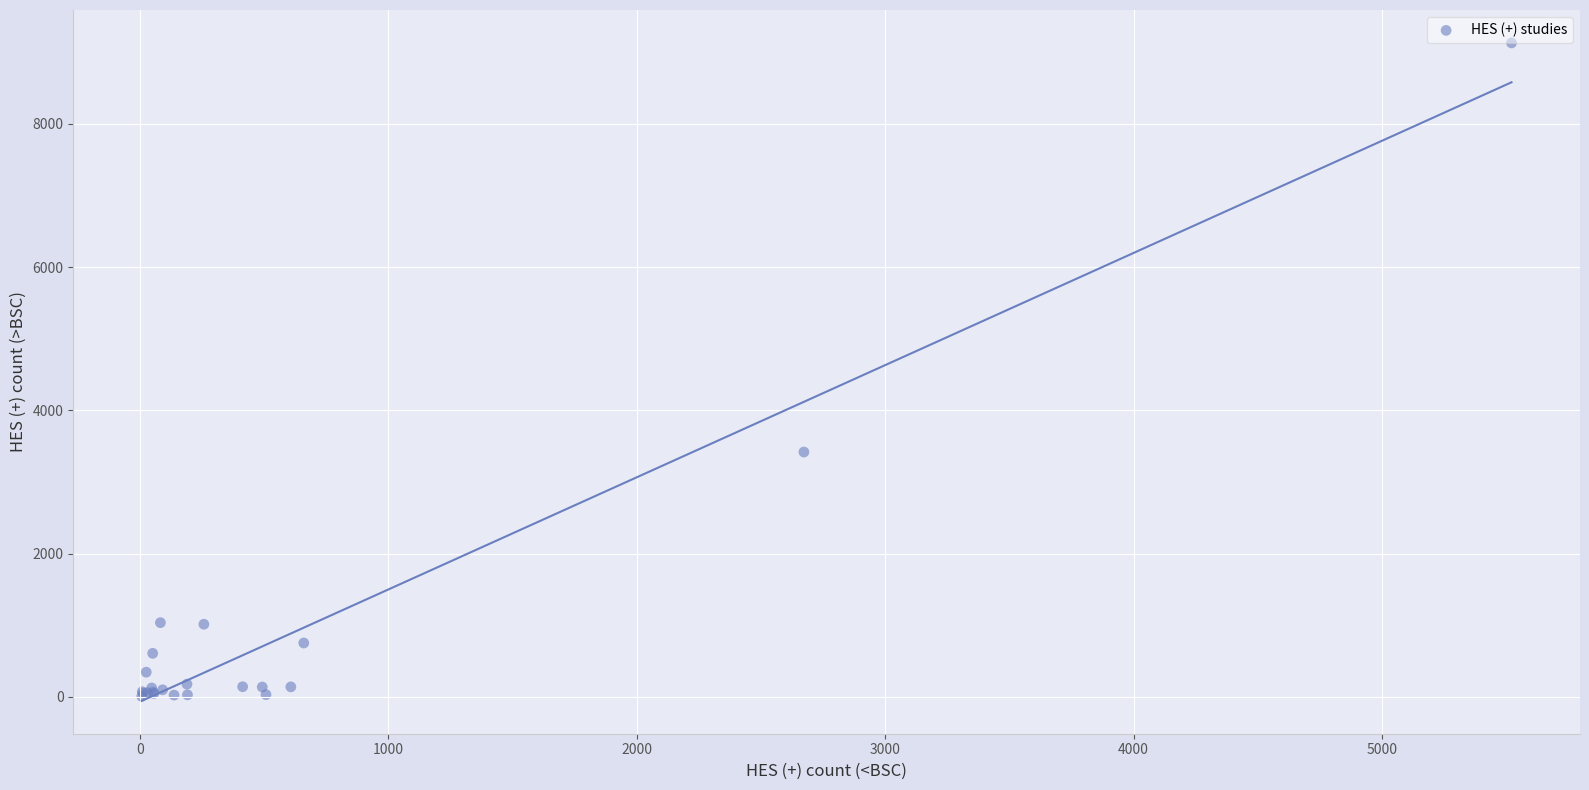

What Y value in the scatter plot is closest to 4568?

3418